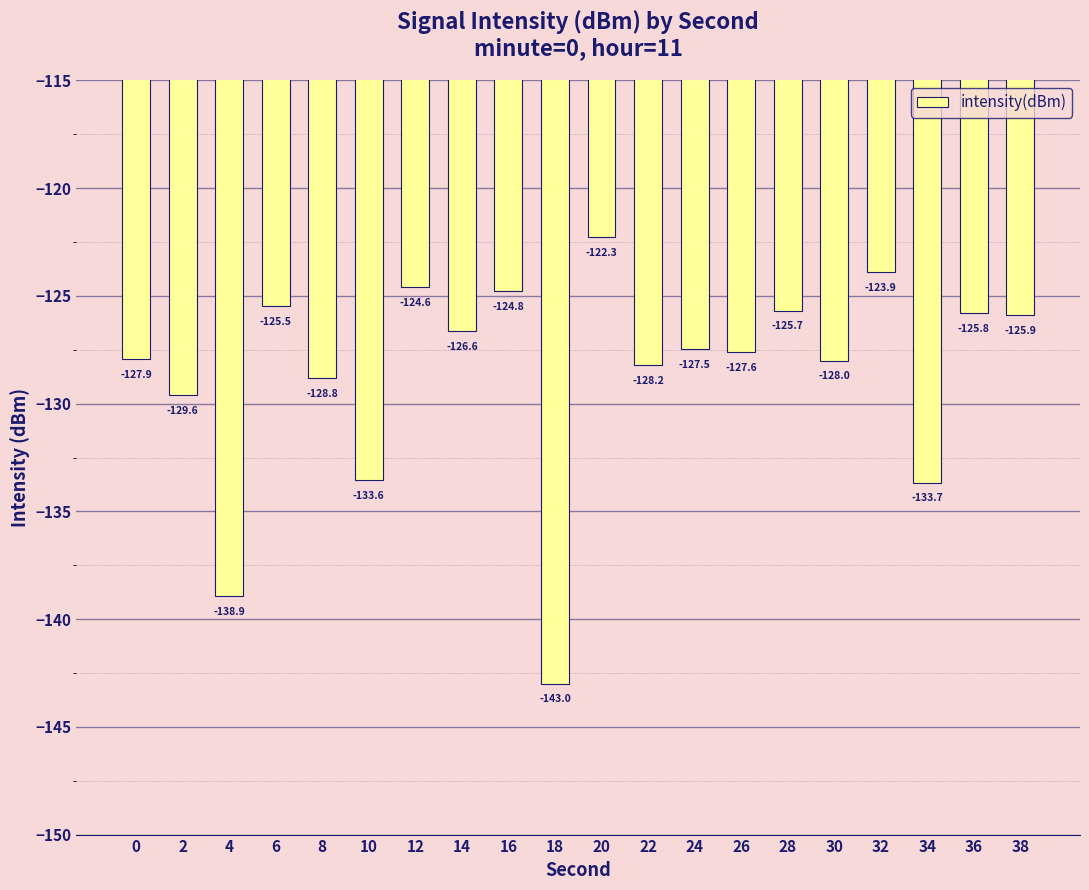

What is the minimum value shown in the chart?

-143.0